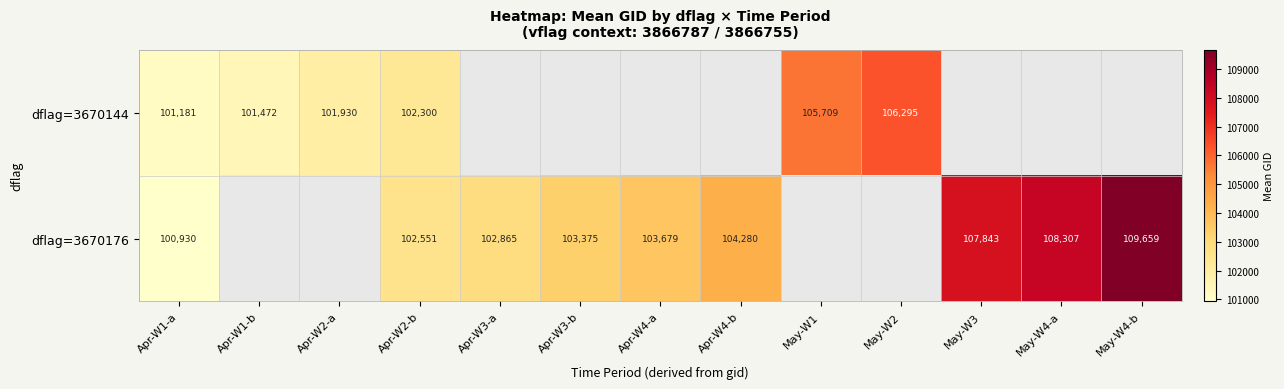

True or false: dflag=3670176 has a value of 103375 at Apr-W3-b.

True